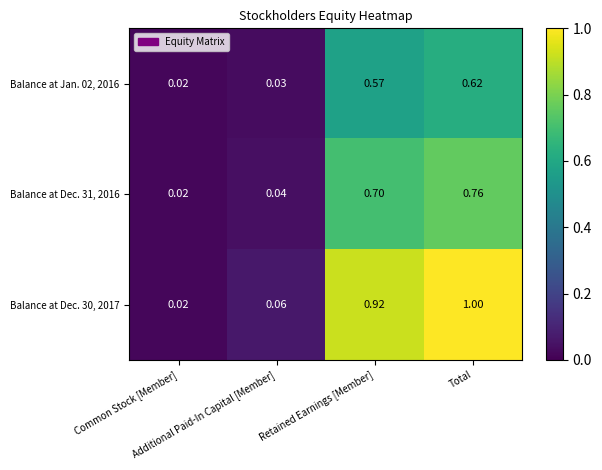

At how many categories does at least one series exceed 0?

4